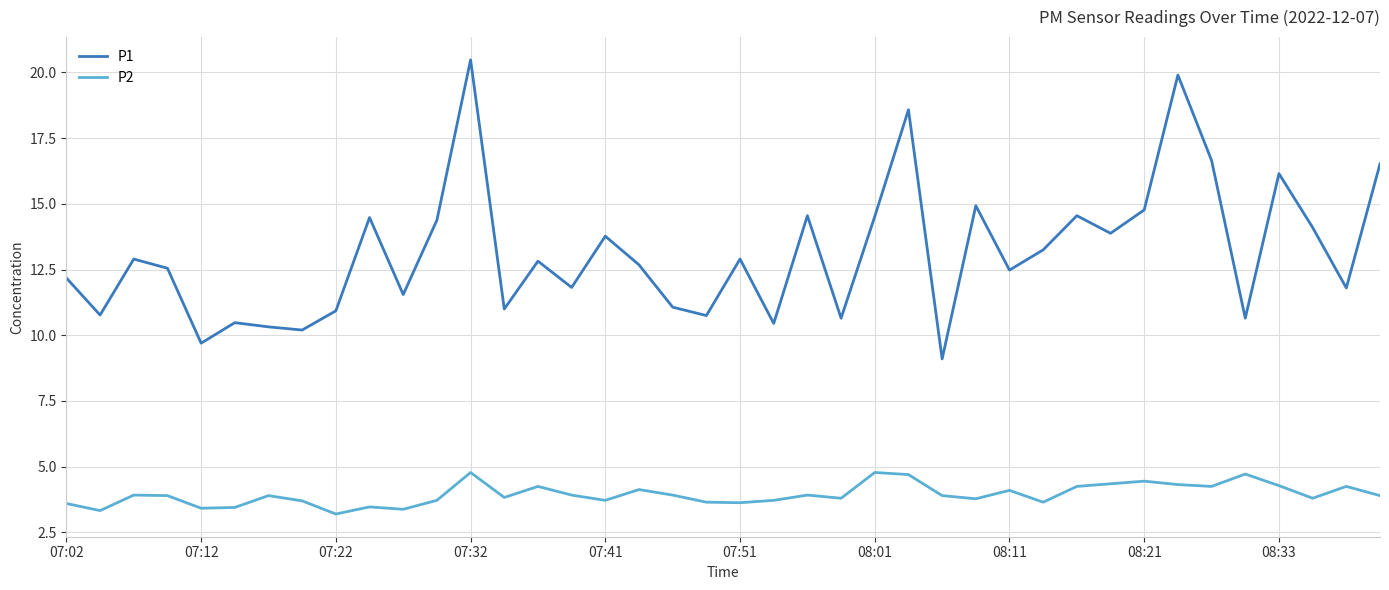

Which series has the widest spread of values?

P1